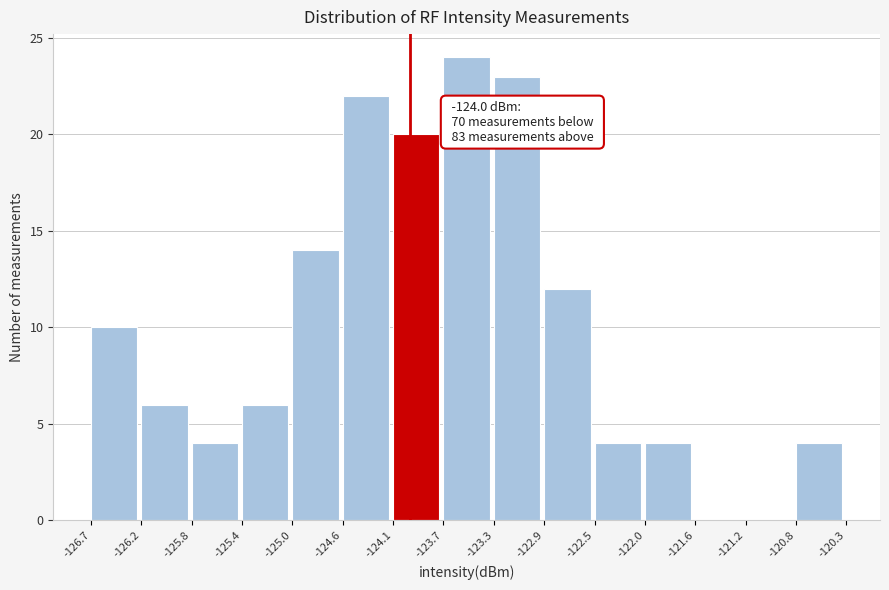

Over which range of the x-axis is the bar tallest?

-123.7 to -123.3